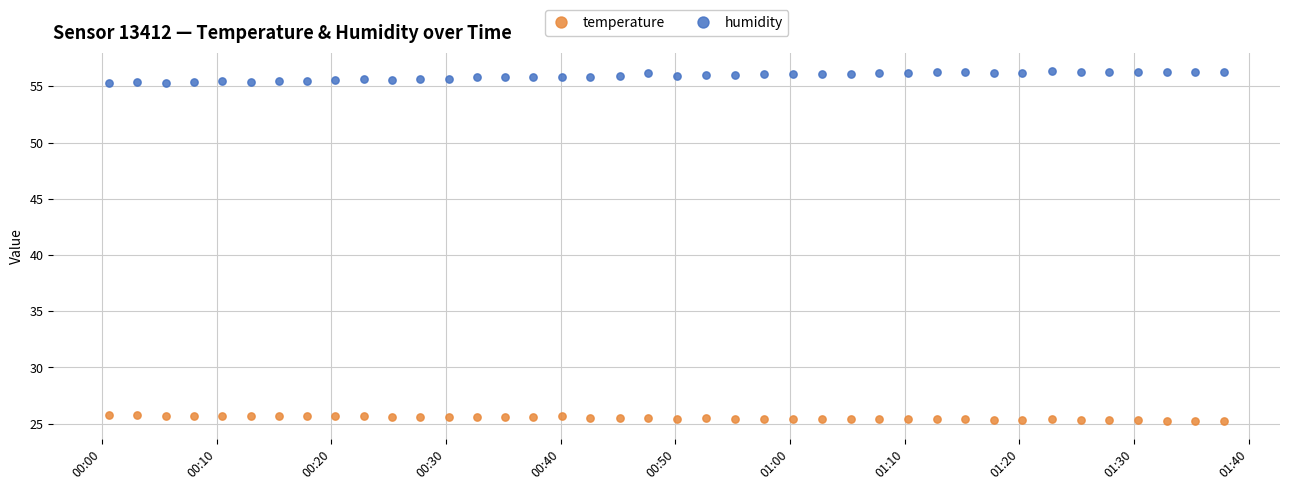

Which series contains the highest Y value?

humidity